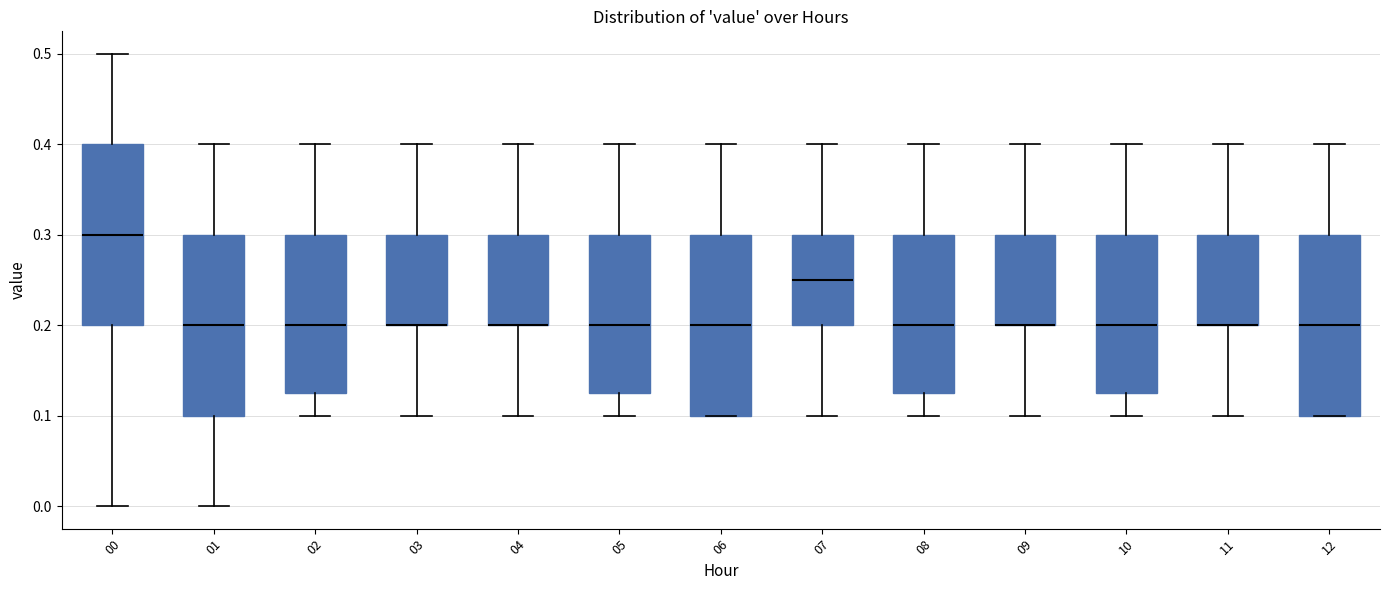

Reading left to right, read every box against the y-axis: the position of its median line, the range the box covers, and the ends of its whiskers. The values are not printed on the chart, so give them approximately, as read against the axis.

00: median 0.30, box 0.20 to 0.40, whiskers 0.00 to 0.50
01: median 0.20, box 0.10 to 0.30, whiskers 0.00 to 0.40
02: median 0.20, box 0.13 to 0.30, whiskers 0.10 to 0.40
03: median 0.20 (drawn on the box's lower edge), box 0.20 to 0.30, whiskers 0.10 to 0.40
04: median 0.20 (drawn on the box's lower edge), box 0.20 to 0.30, whiskers 0.10 to 0.40
05: median 0.20, box 0.13 to 0.30, whiskers 0.10 to 0.40
06: median 0.20, box 0.10 to 0.30, whiskers 0.10 to 0.40
07: median 0.25, box 0.20 to 0.30, whiskers 0.10 to 0.40
08: median 0.20, box 0.13 to 0.30, whiskers 0.10 to 0.40
09: median 0.20 (drawn on the box's lower edge), box 0.20 to 0.30, whiskers 0.10 to 0.40
10: median 0.20, box 0.13 to 0.30, whiskers 0.10 to 0.40
11: median 0.20 (drawn on the box's lower edge), box 0.20 to 0.30, whiskers 0.10 to 0.40
12: median 0.20, box 0.10 to 0.30, whiskers 0.10 to 0.40